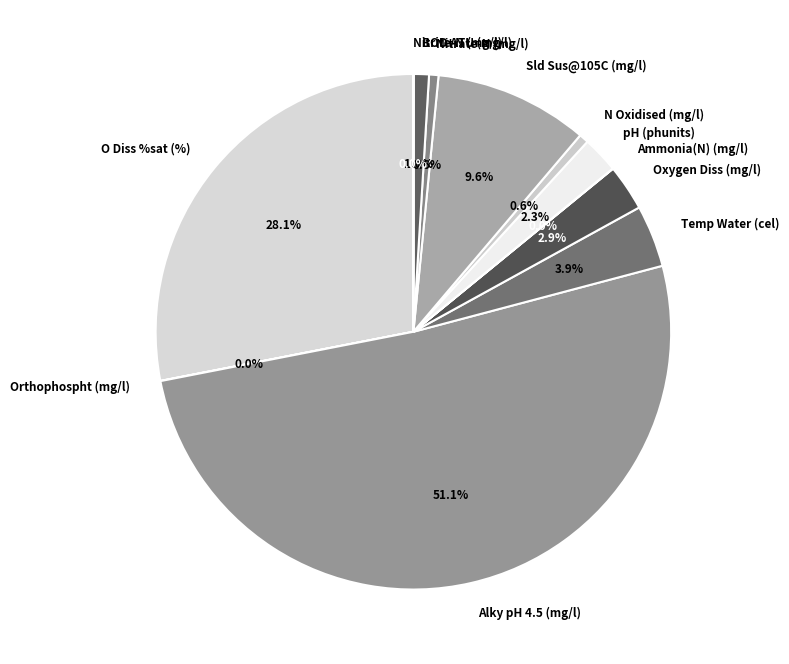

To the nearest percent, what is the difference between the largest and smallest slice percentages?

51%